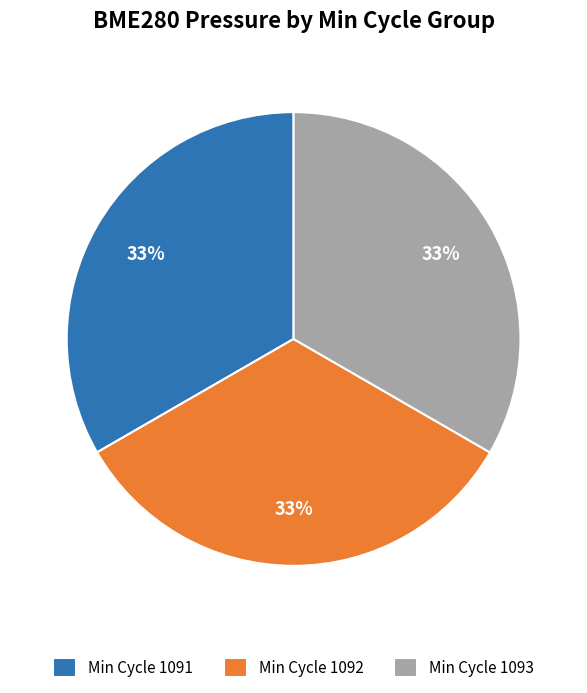

The Min Cycle 1092 slice represents 23% of the pie. True or false?

False